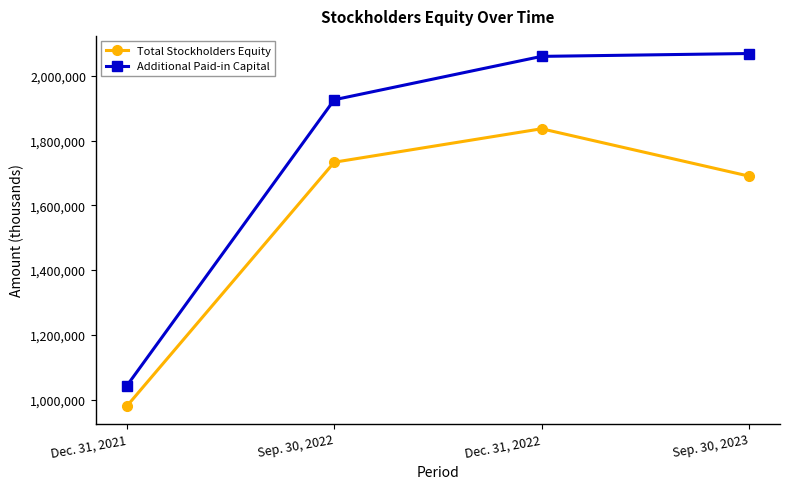

At how many categories does at least one series exceed 1379442?

3